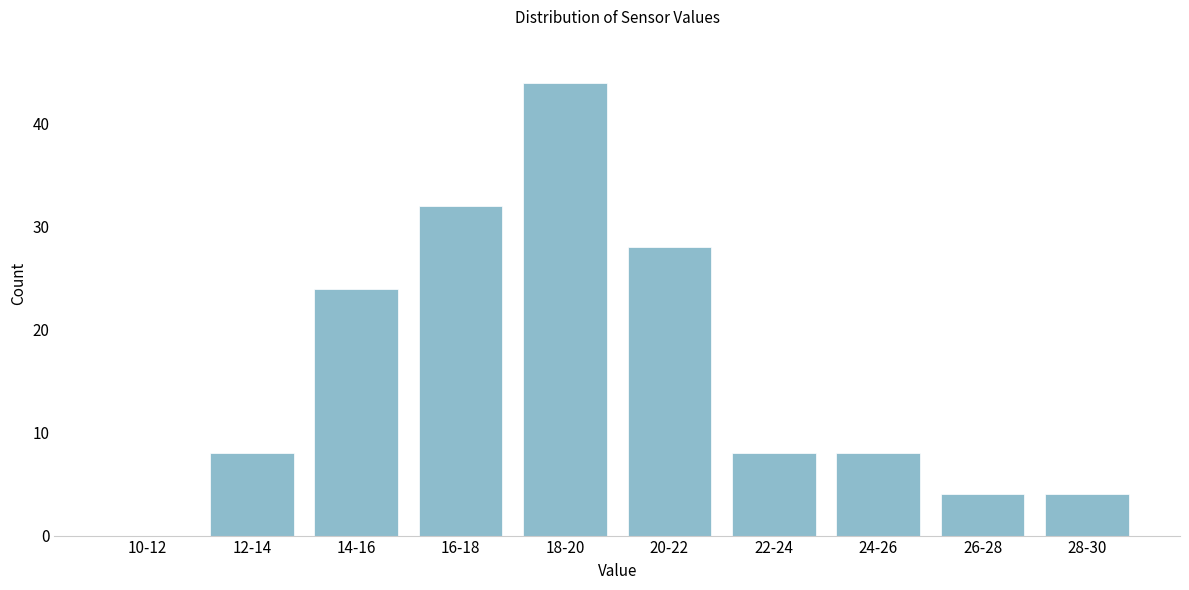

Reading left to right, list all the values displayed in this chart.

10-12=0	12-14=8	14-16=24	16-18=32	18-20=44	20-22=28	22-24=8	24-26=8	26-28=4	28-30=4